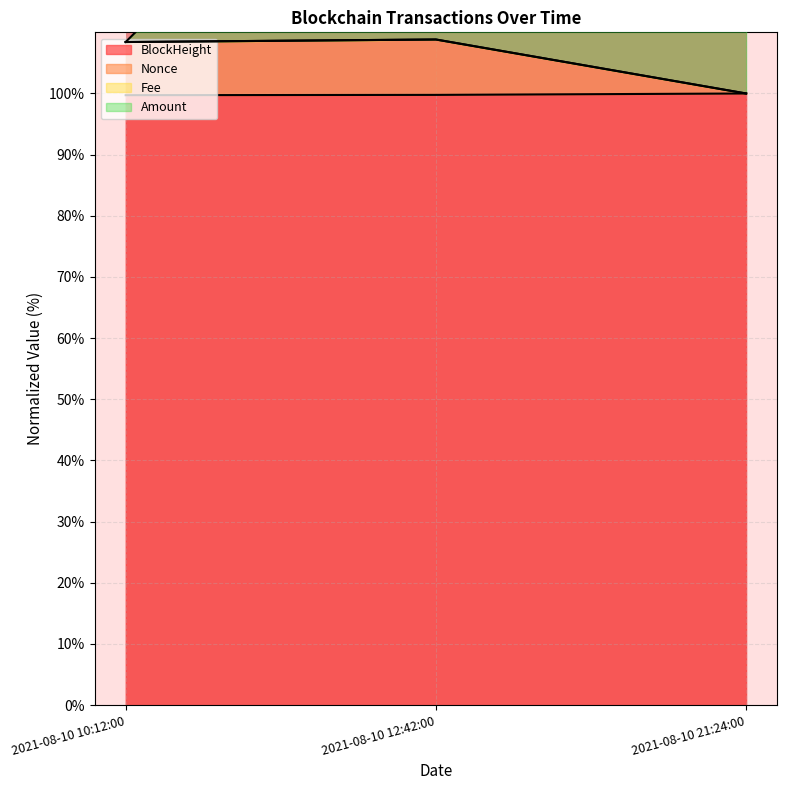

Reading left to right, extract all data points from this chart.

BlockHeight: 2021-08-10 10:12:00=99.7	2021-08-10 12:42:00=99.8	2021-08-10 21:24:00=100.0
Nonce: 2021-08-10 10:12:00=108.4	2021-08-10 12:42:00=108.8	2021-08-10 21:24:00=100.0
Fee: 2021-08-10 10:12:00=108.4	2021-08-10 12:42:00=108.8	2021-08-10 21:24:00=100.0
Amount: 2021-08-10 10:12:00=108.4	2021-08-10 12:42:00=158.8	2021-08-10 21:24:00=150.0